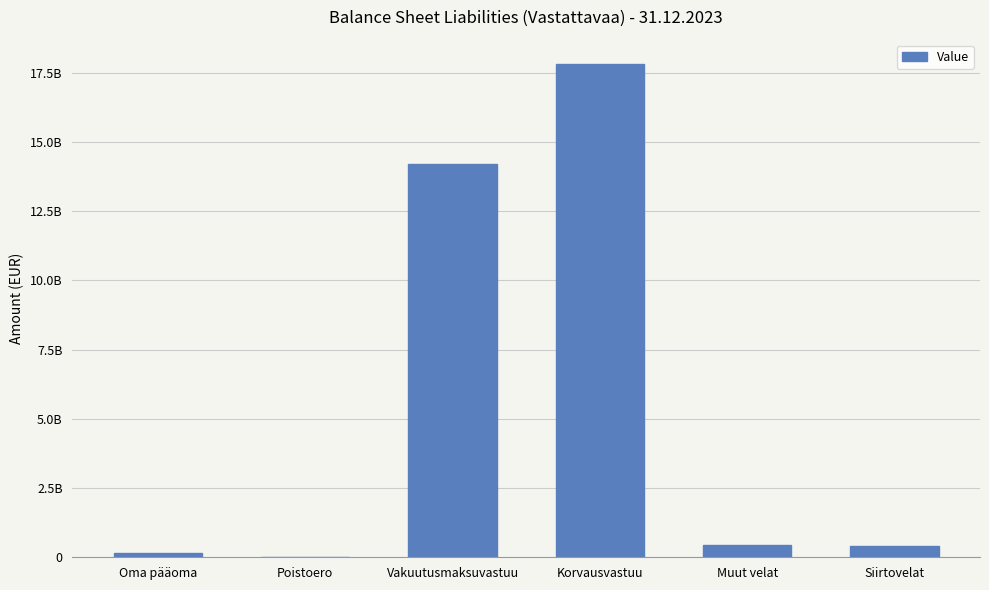

Read the value at Muut velat.

458500000